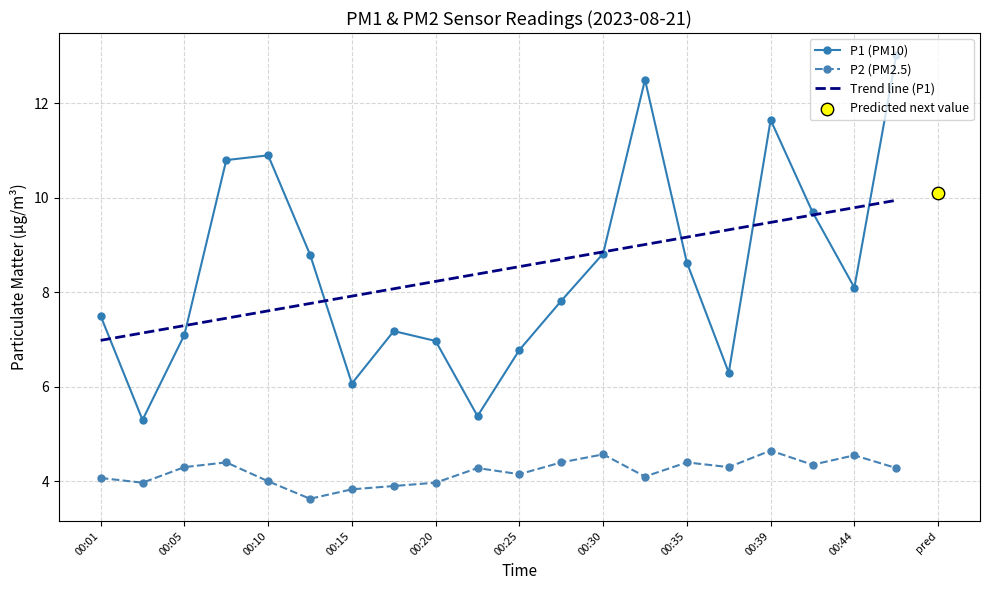

At how many categories does at least one series exceed 11?

3